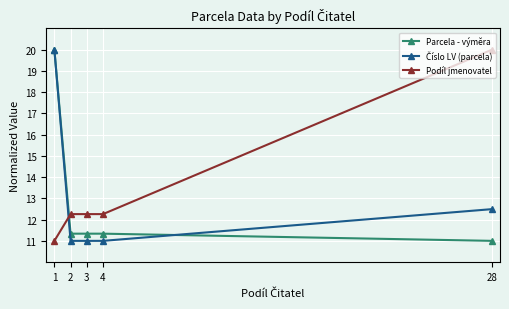

What is the sum of all Podíl jmenovatel values?

67.8